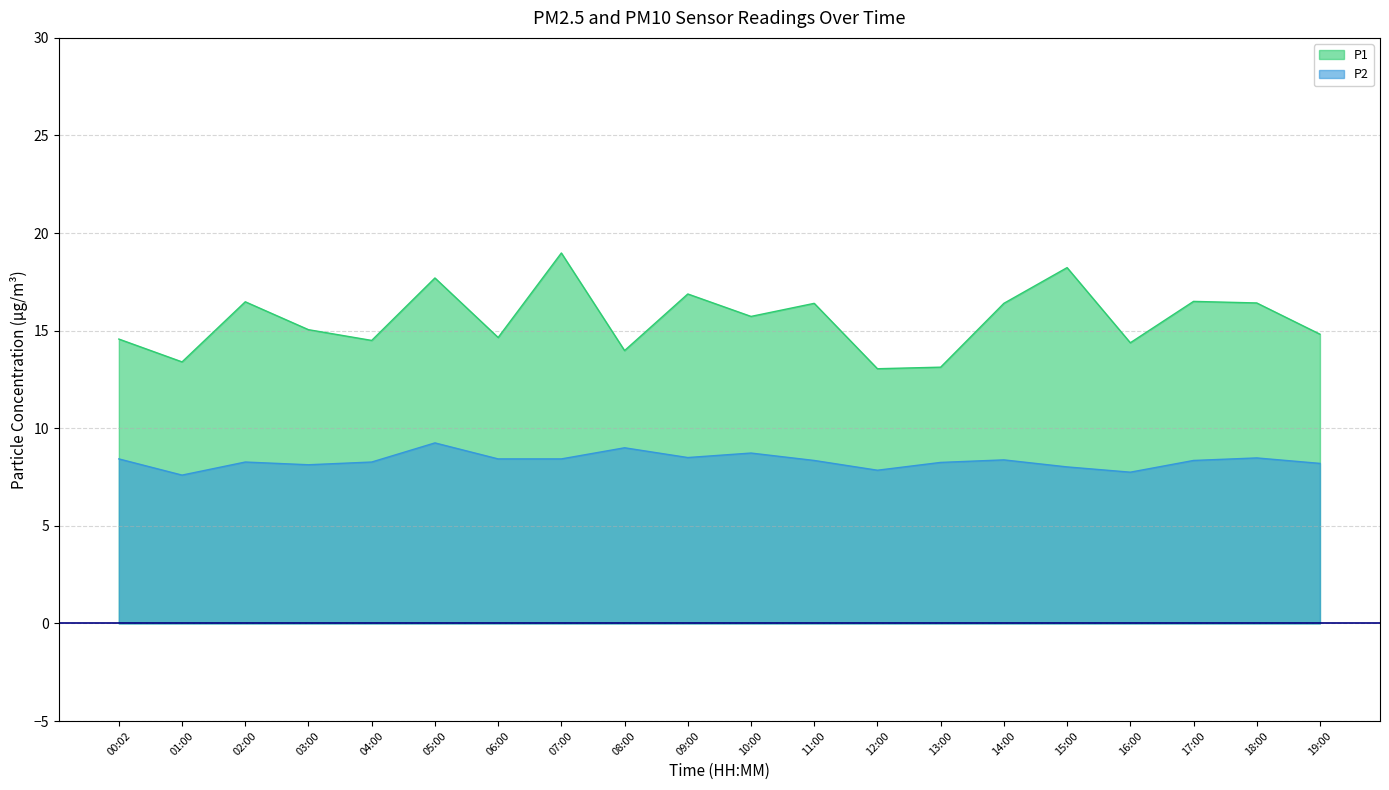

Where does the P2 series first go above 8?

00:02